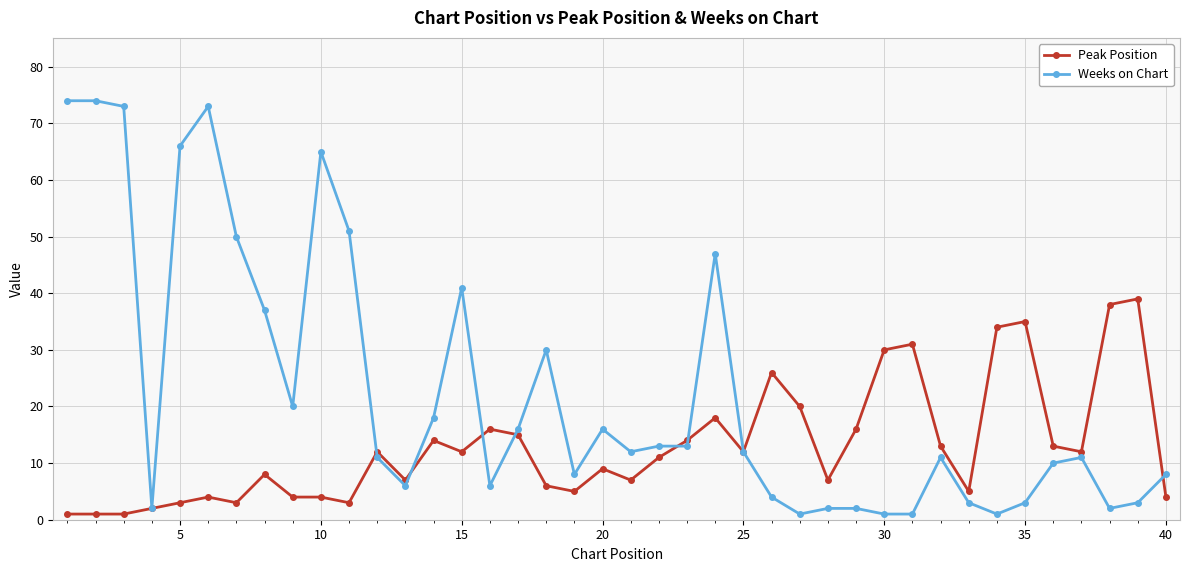

True or false: Peak Position and Weeks on Chart cross at least once.

True